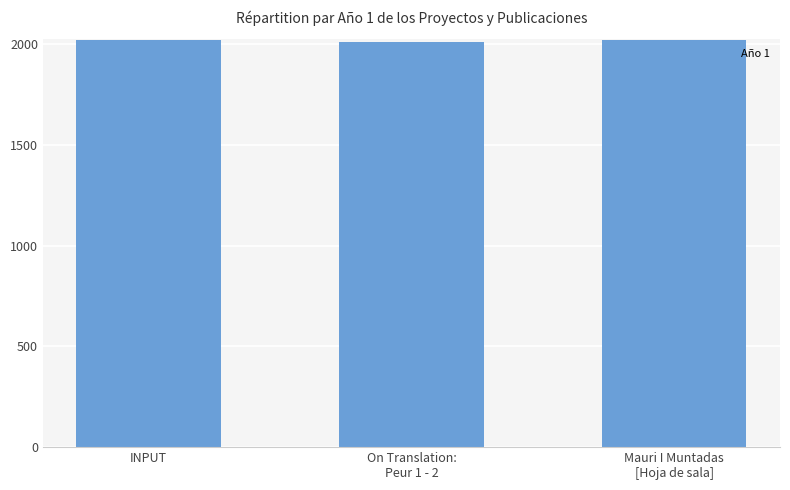

What is the label of the 3rd bar from the right?

INPUT